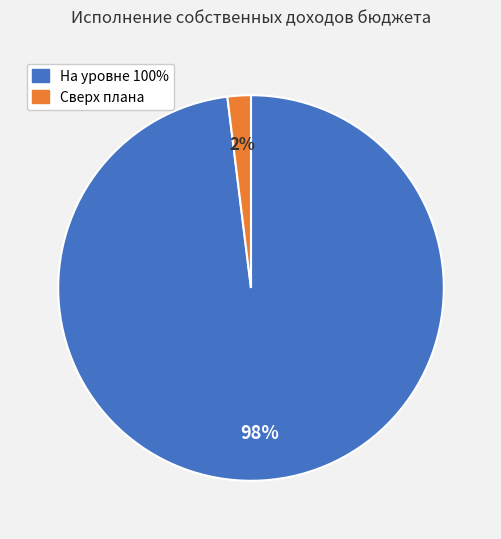

Count the number of slices in the pie.

2